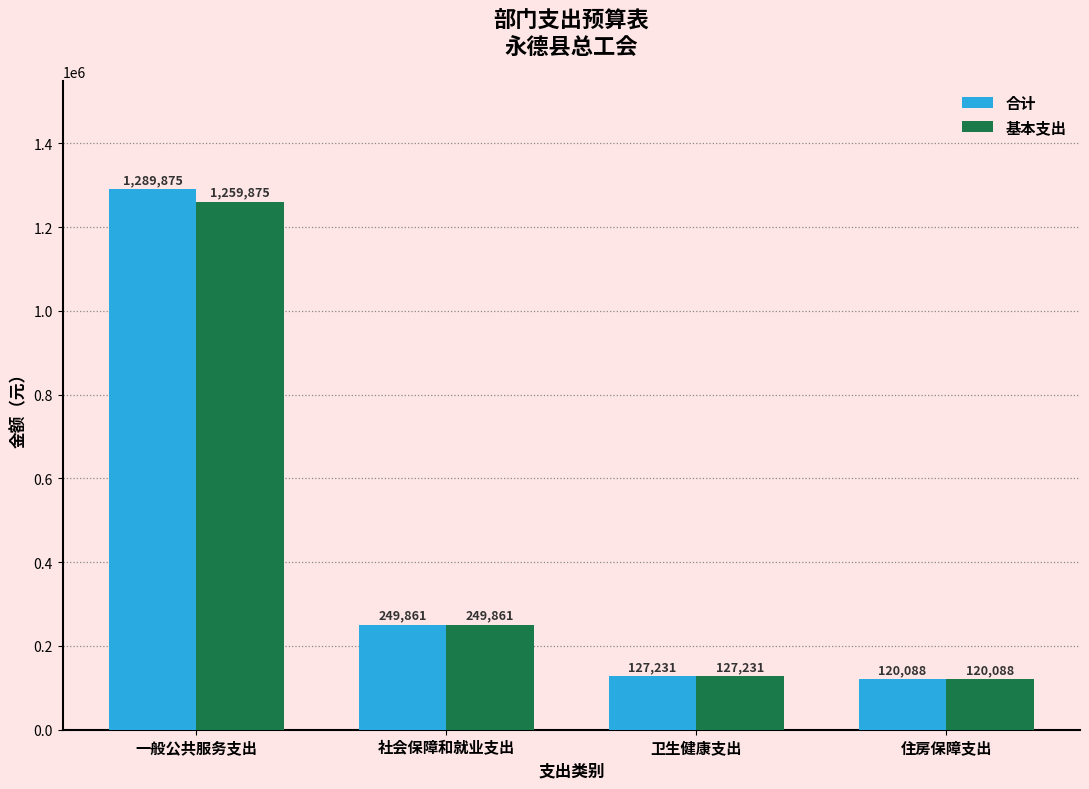

Is the value of 基本支出 at 一般公共服务支出 greater than the value of 合计 at 社会保障和就业支出?

Yes